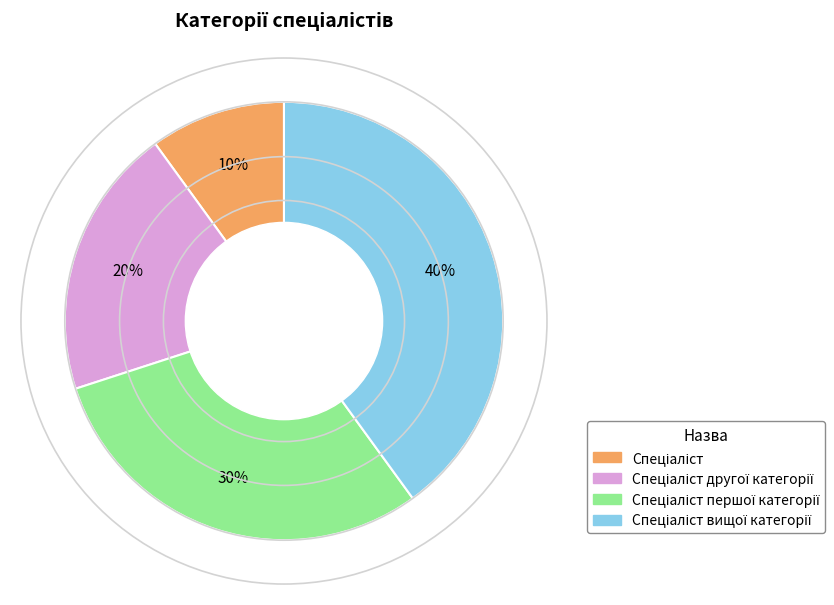

To the nearest percent, what is the difference between the largest and smallest slice percentages?

30%